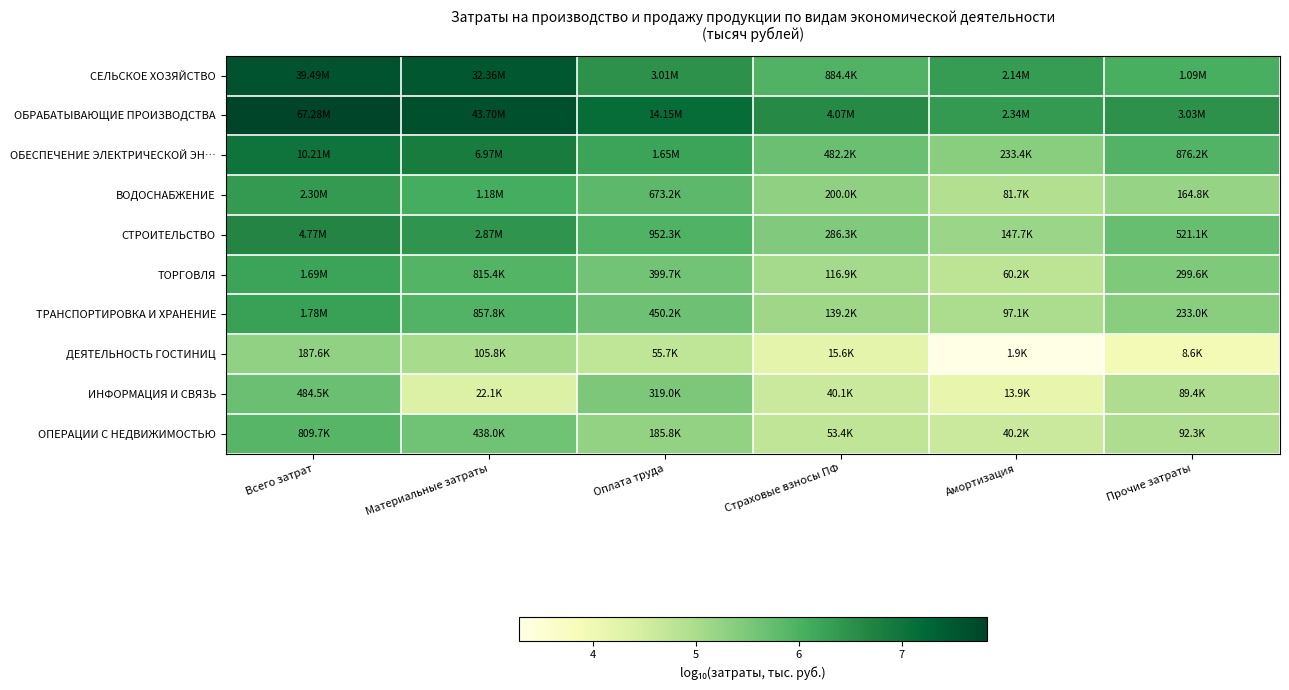

At Амортизация, list the series in order from largest to smallest.

ОБРАБАТЫВАЮЩИЕ ПРОИЗВОДСТВА, СЕЛЬСКОЕ ХОЗЯЙСТВО, ОБЕСПЕЧЕНИЕ ЭЛЕКТРИЧЕСКОЙ ЭН…, СТРОИТЕЛЬСТВО, ТРАНСПОРТИРОВКА И ХРАНЕНИЕ, ВОДОСНАБЖЕНИЕ, ТОРГОВЛЯ, ОПЕРАЦИИ С НЕДВИЖИМОСТЬЮ, ИНФОРМАЦИЯ И СВЯЗЬ, ДЕЯТЕЛЬНОСТЬ ГОСТИНИЦ